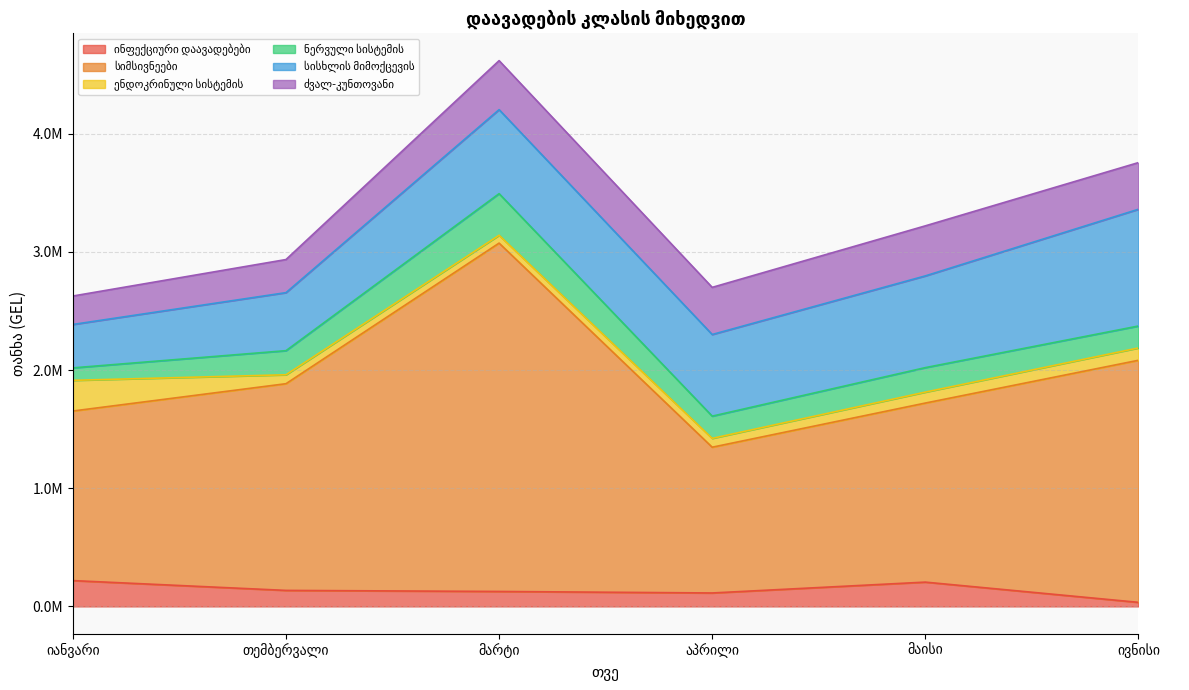

At which label does ძვალ-კუნთოვანი first exceed 398755?

მარტი